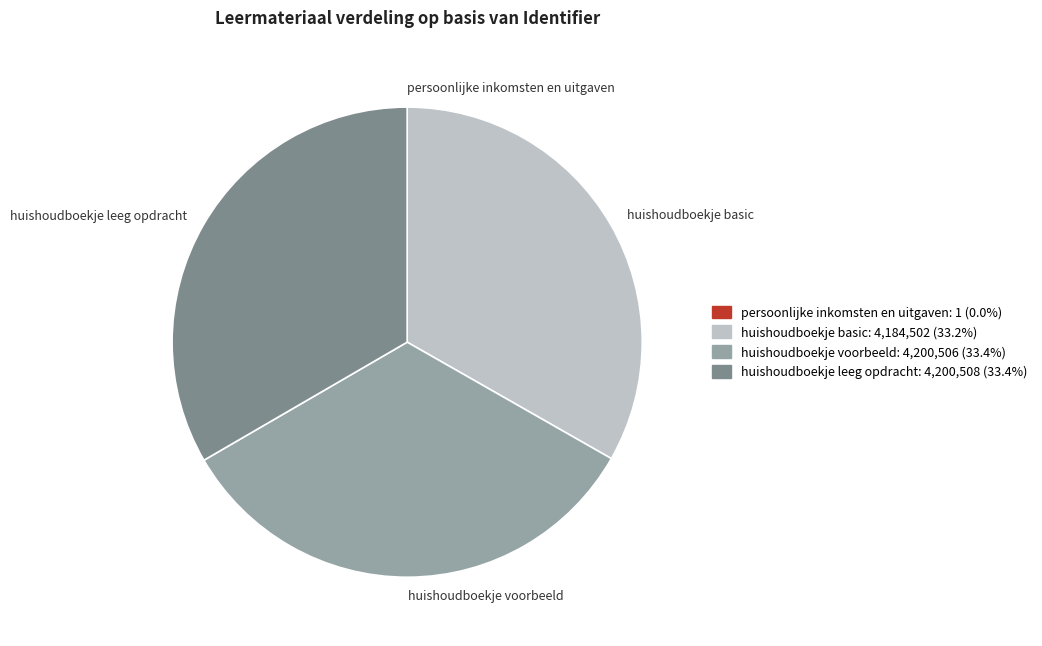

What is the ratio of the value at huishoudboekje voorbeeld to the value at huishoudboekje basic?

1.0